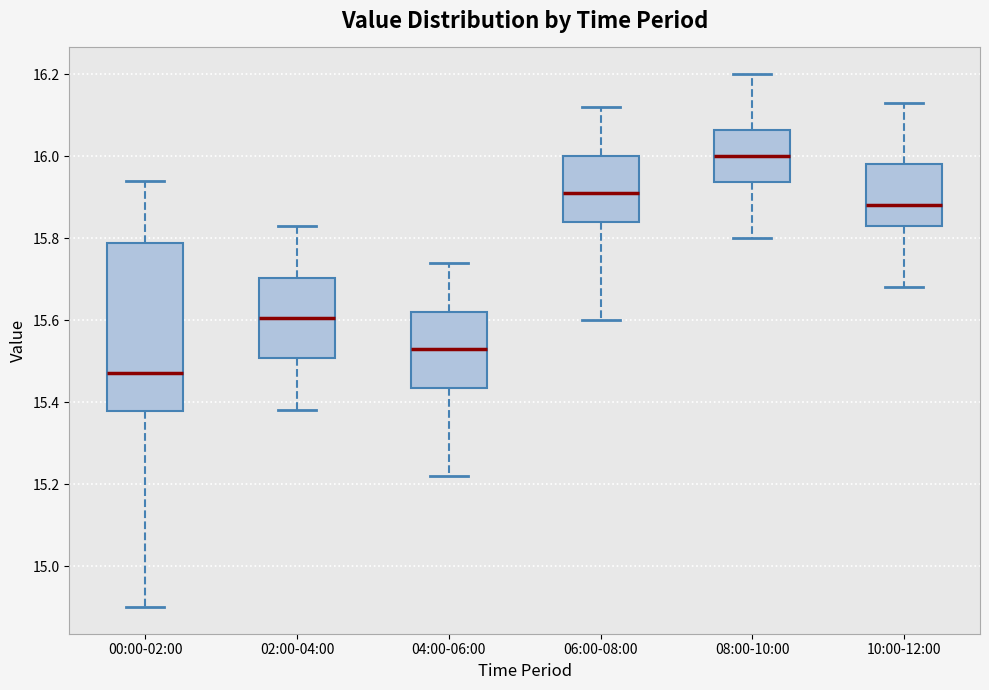

Which box's median line is the highest?

08:00-10:00